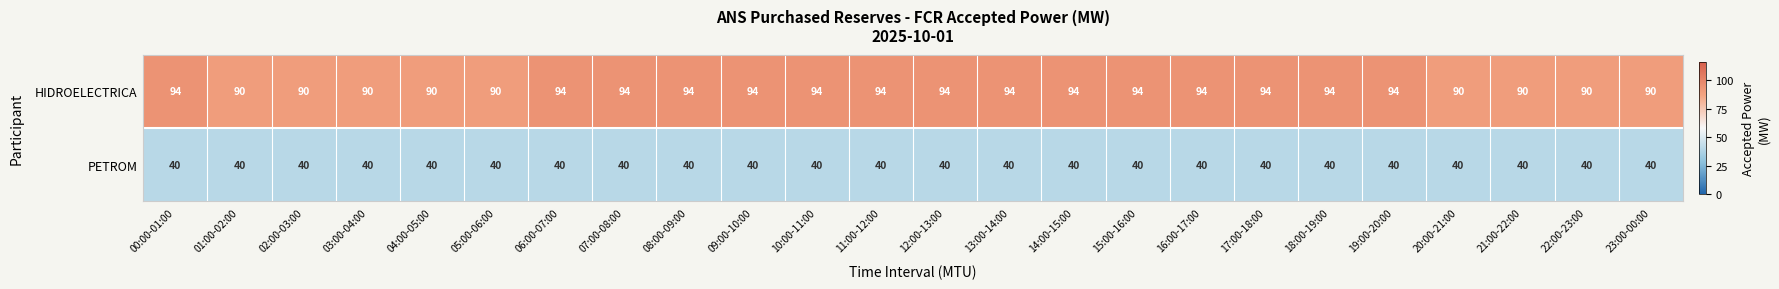

Rank the series by their average value, from lowest to highest.

PETROM, HIDROELECTRICA